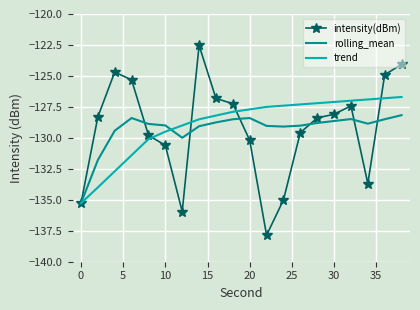

Rank the series by their maximum value, from highest to lowest.

intensity(dBm), trend, rolling_mean